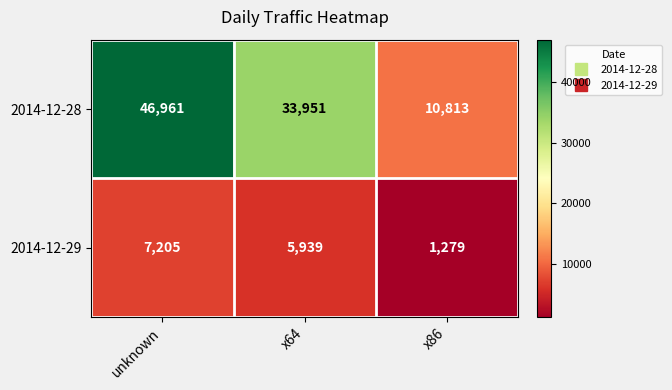

What is the average value of the 2014-12-28 series?

30575